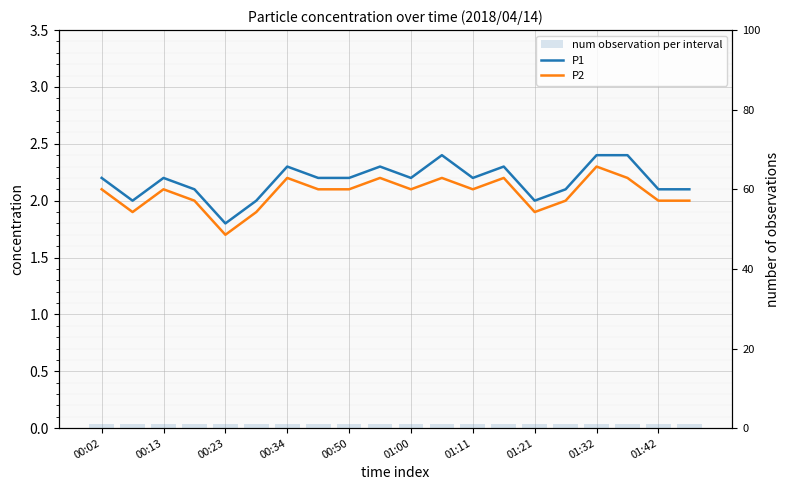

Reading right to left, list all the values displayed in this chart.

P1: 2.1	2.1	2.4	2.4	2.1	2.0	2.3	2.2	2.4	2.2	2.3	2.2	2.2	2.3	2.0	1.8	2.1	2.2	2.0	2.2
P2: 2.0	2.0	2.2	2.3	2.0	1.9	2.2	2.1	2.2	2.1	2.2	2.1	2.1	2.2	1.9	1.7	2.0	2.1	1.9	2.1
num observation per interval: 1.0	1.0	1.0	1.0	1.0	1.0	1.0	1.0	1.0	1.0	1.0	1.0	1.0	1.0	1.0	1.0	1.0	1.0	1.0	1.0